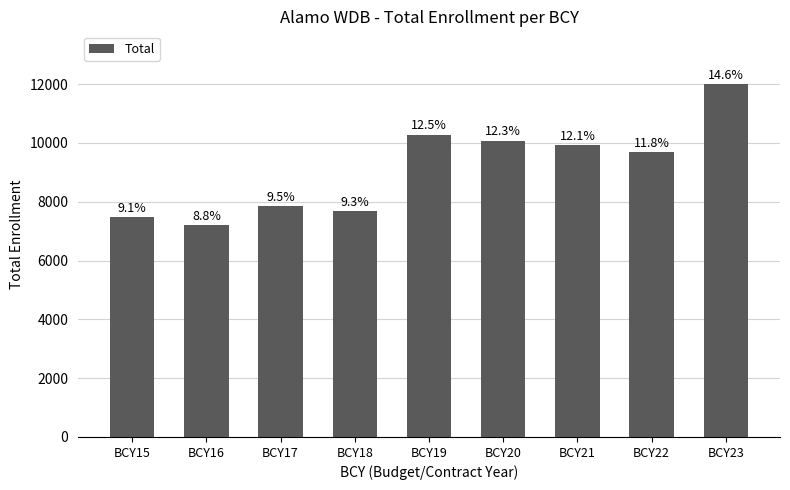

List the labels in order of value, largest first.

BCY23, BCY19, BCY20, BCY21, BCY22, BCY17, BCY18, BCY15, BCY16